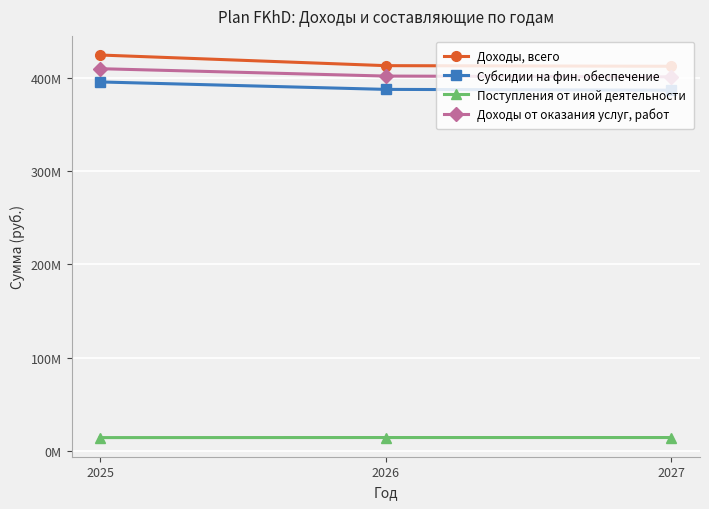

What are all the series names shown in the legend?

Доходы, всего, Субсидии на фин. обеспечение, Поступления от иной деятельности, Доходы от оказания услуг, работ